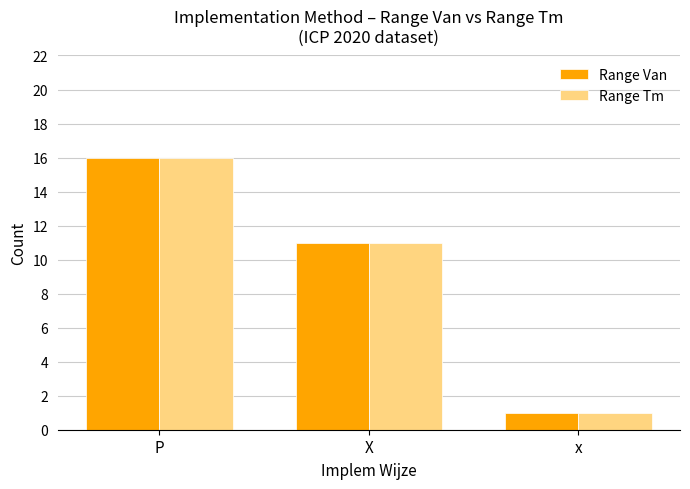

At which label does Range Tm reach its peak?

P